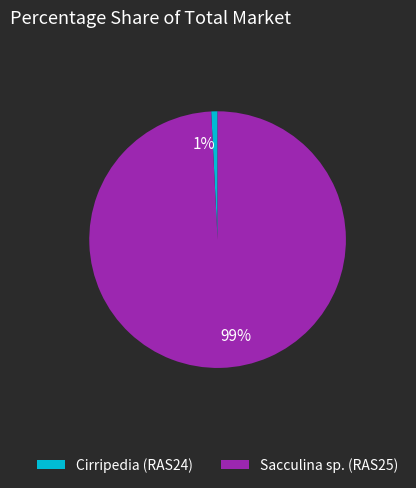

To the nearest percent, what percentage of the pie is Sacculina sp. (RAS25)?

99%